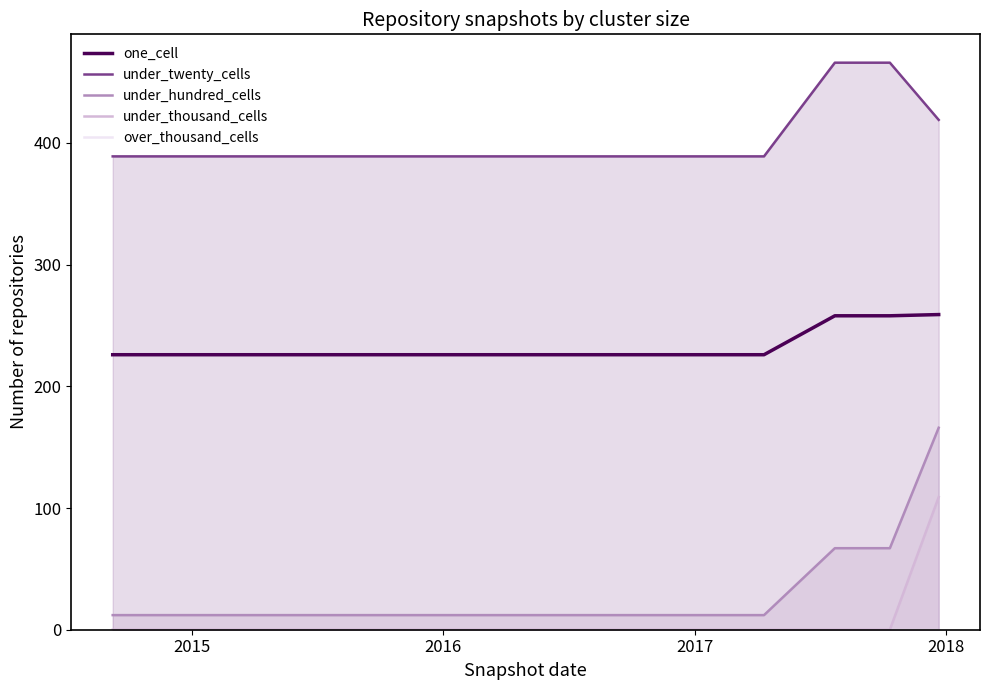

What is the maximum value for under_hundred_cells?

166